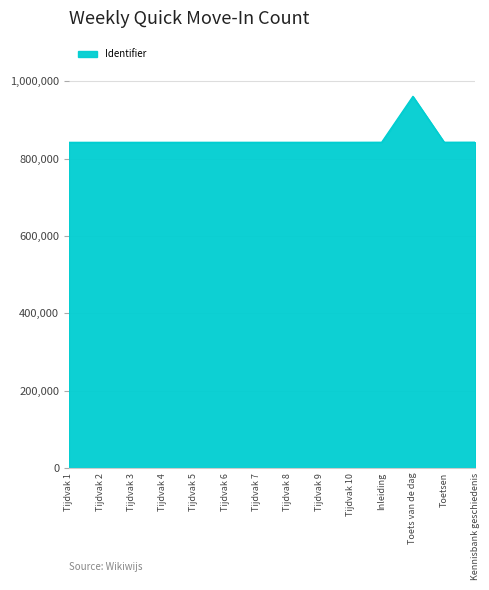

What is the difference between the values at Toets van de dag and Tijdvak 9?

118857